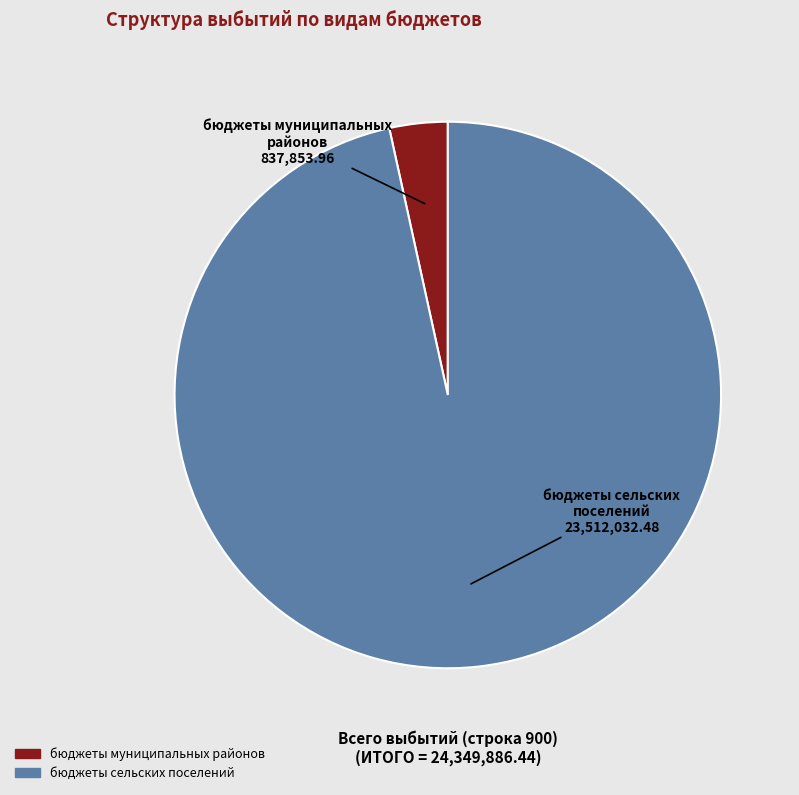

True or false: бюджеты сельских поселений accounts for 97% of the total.

True